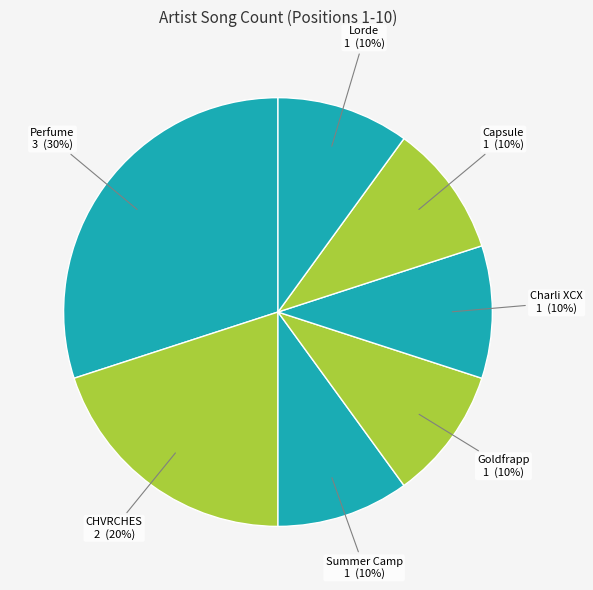

How many segments does this pie chart have?

7